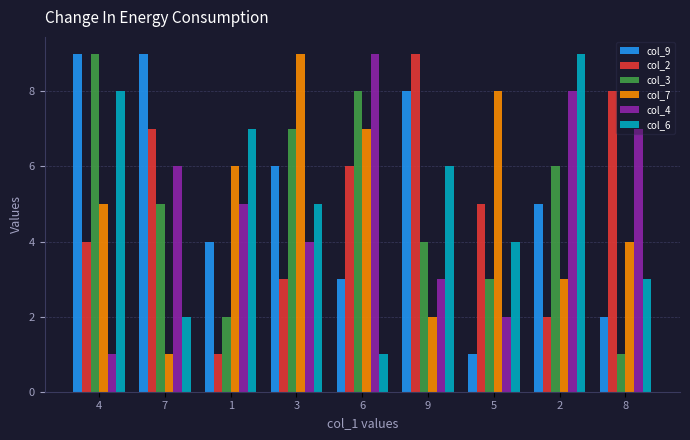

What is the difference between the maximum and minimum values in the col_2 series?

8